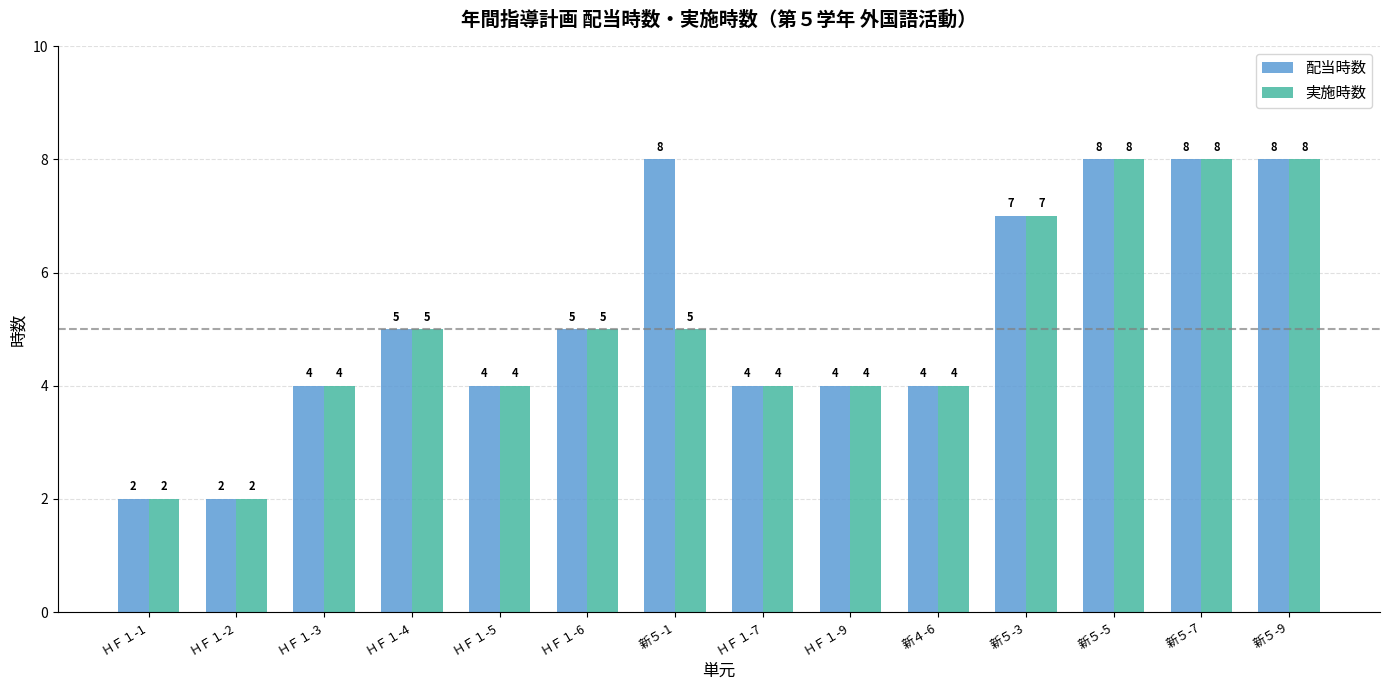

What is the difference between the second highest and minimum values in the 配当時数 series?

6